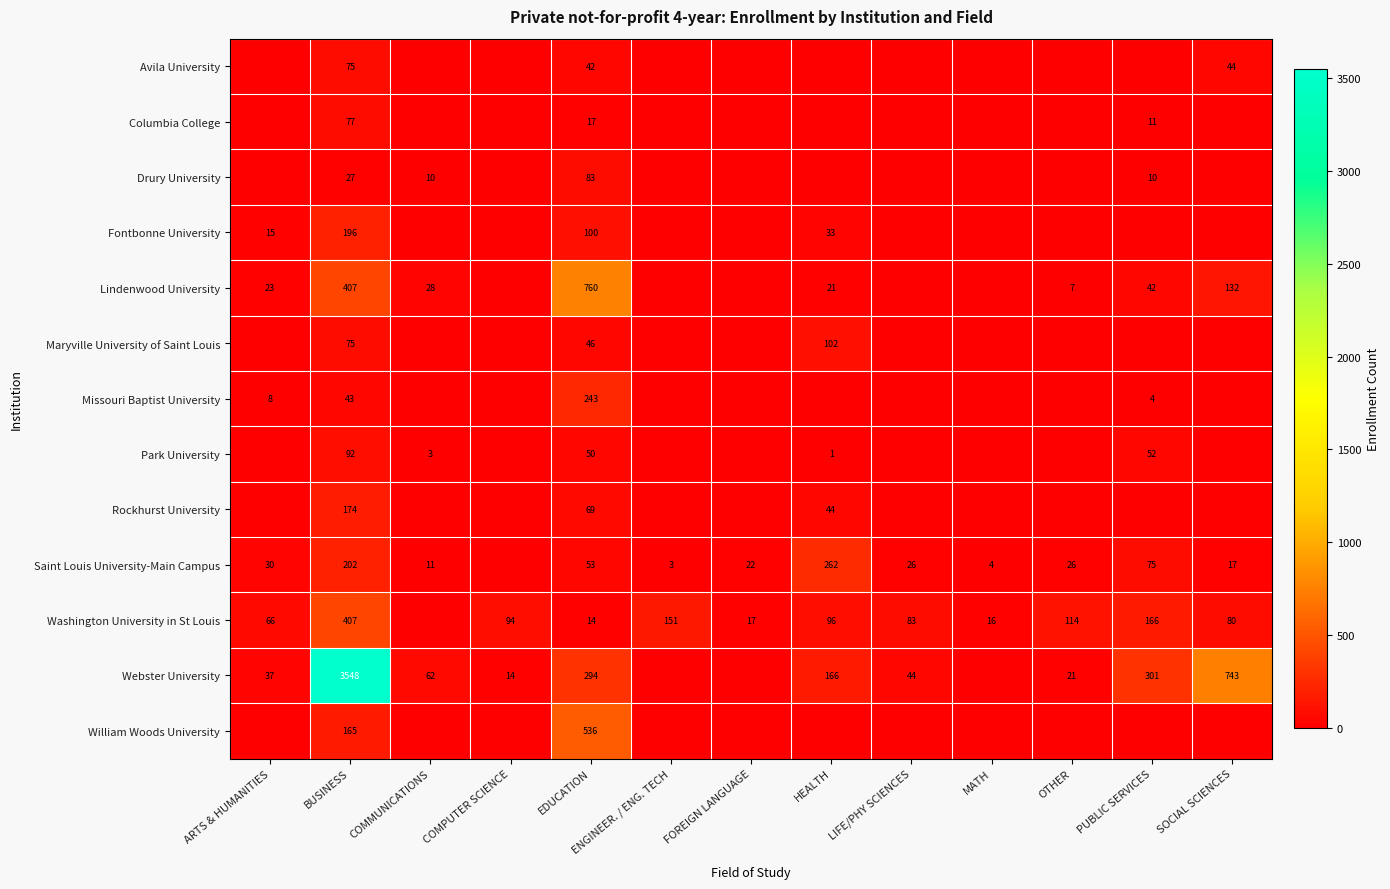

What is the difference between the Saint Louis University-Main Campus values at FOREIGN LANGUAGE and LIFE/PHY SCIENCES?

4